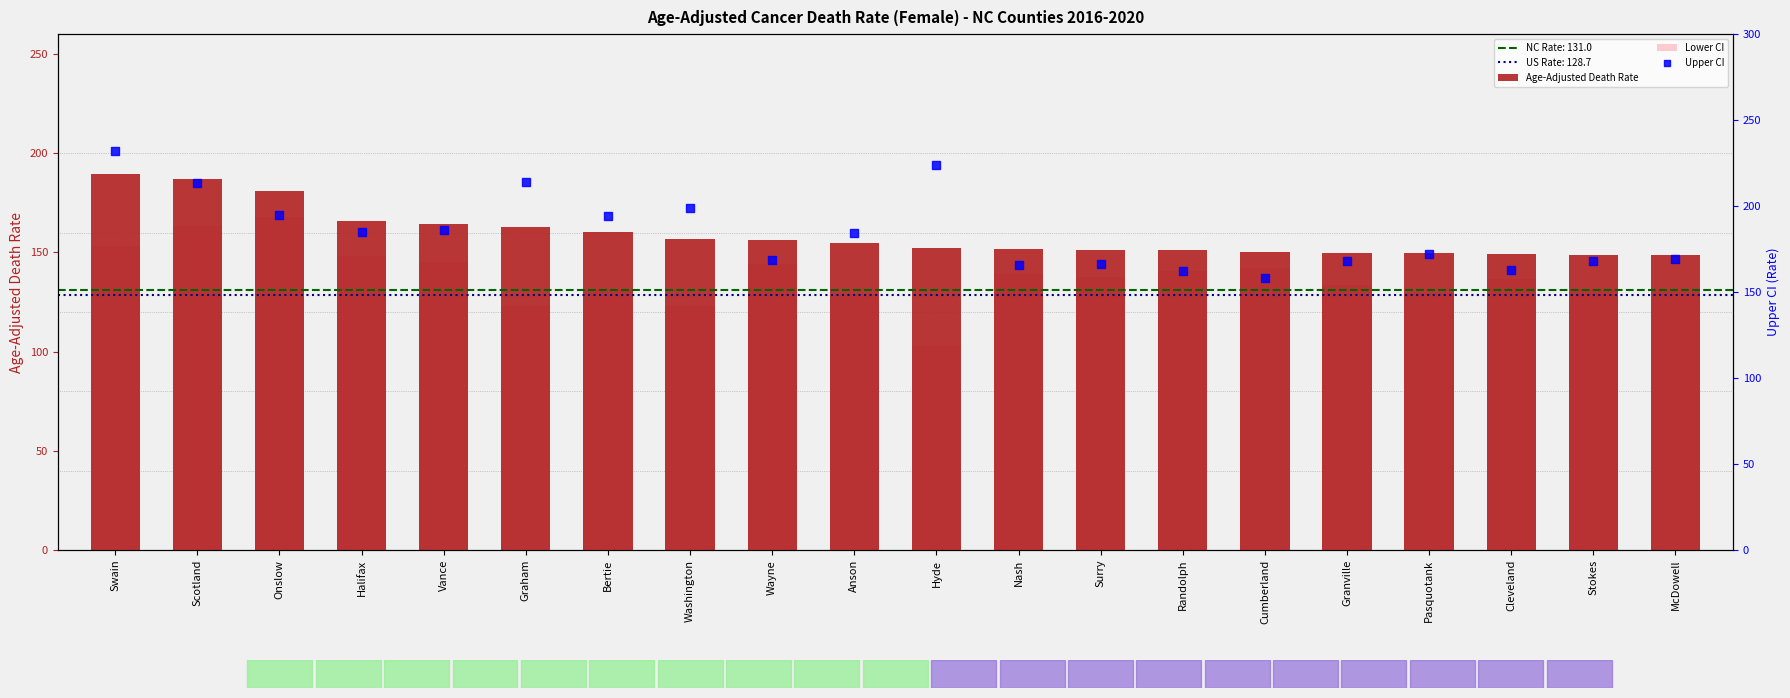

Which series has the largest total across all categories?

Upper CI